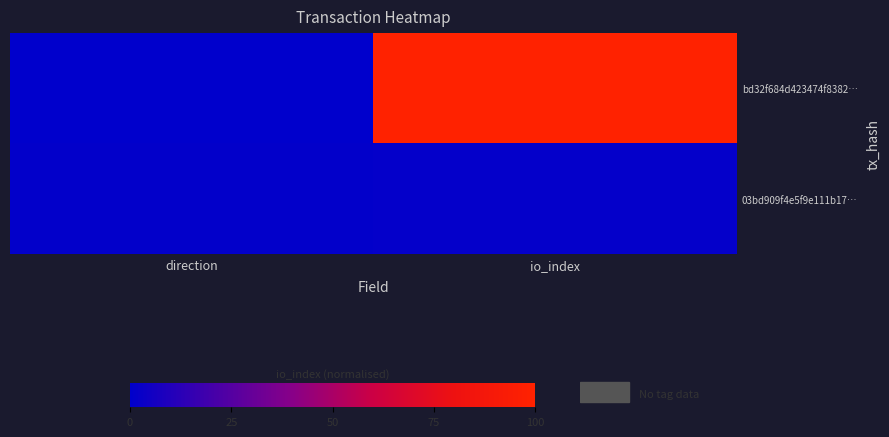

Reading right to left, what are all the values shown in this chart?

bd32f684d423474f8382…: io_index=100.0	direction=0.0
03bd909f4e5f9e111b17…: io_index=1.3	direction=0.9